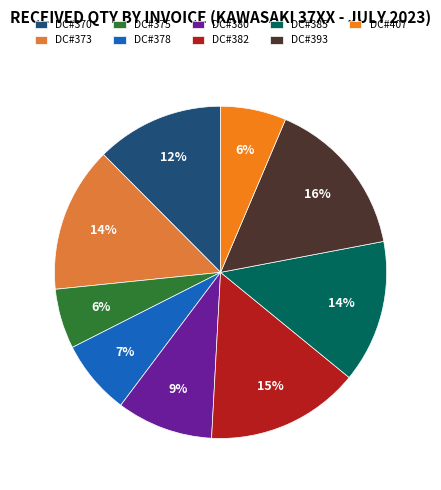

Which has a higher value, DC#375 or DC#373?

DC#373